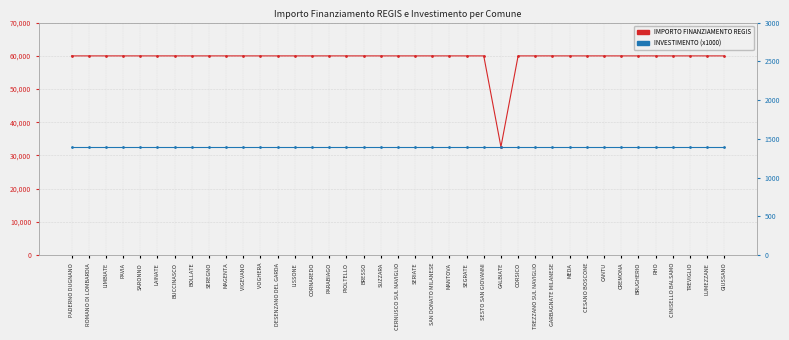

At which category does IMPORTO FINANZIAMENTO REGIS reach its first local valley?

GALBIATE